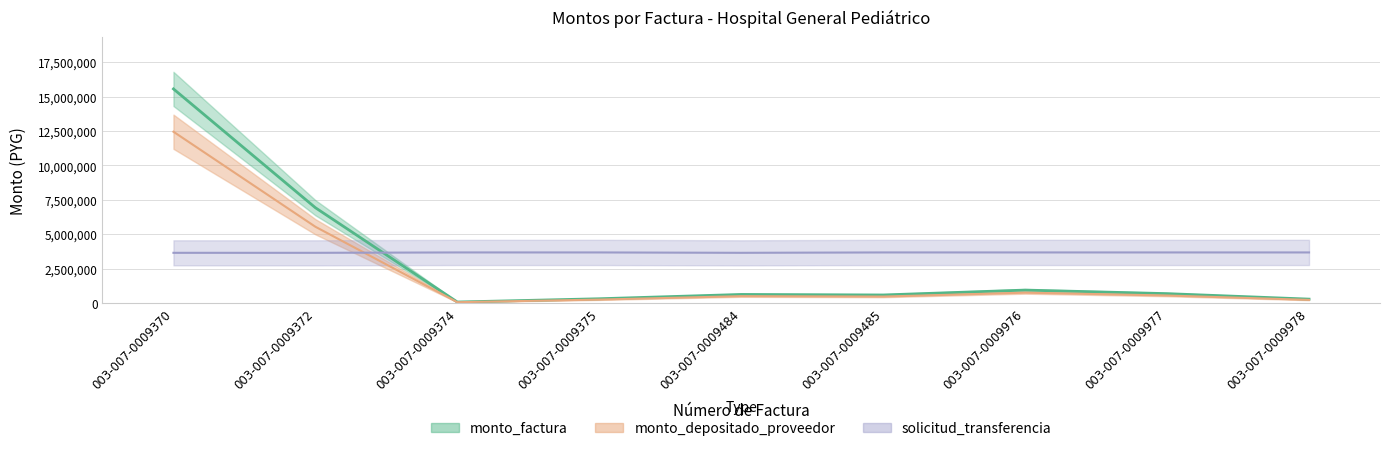

What is the value of the monto_depositado_proveedor point at the 9th from the left?

221840.0